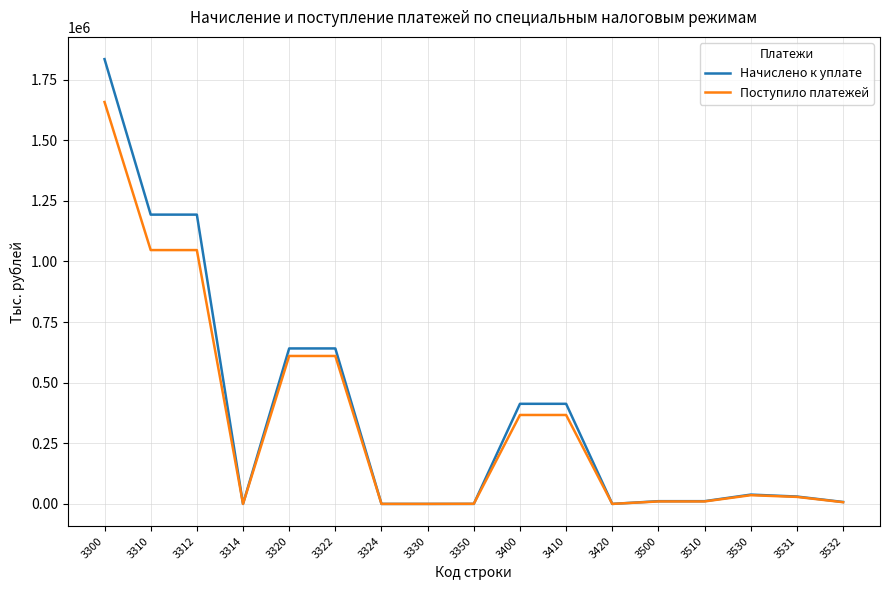

Does the chart have visible grid lines?

Yes